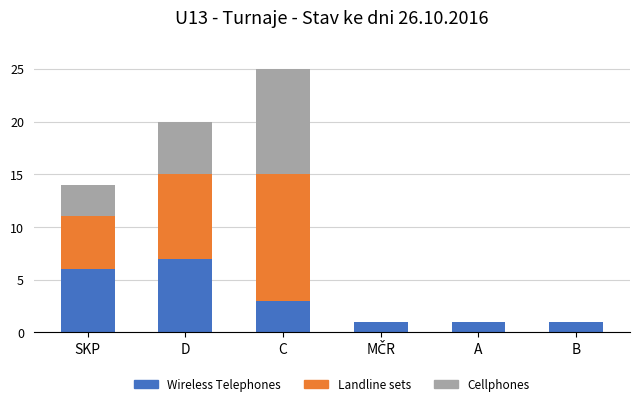

What is the total value across all series at D?

20